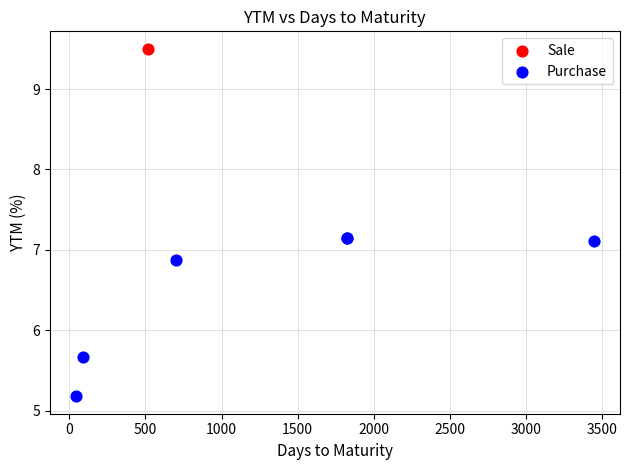

What are all the series names shown in the legend?

Sale, Purchase